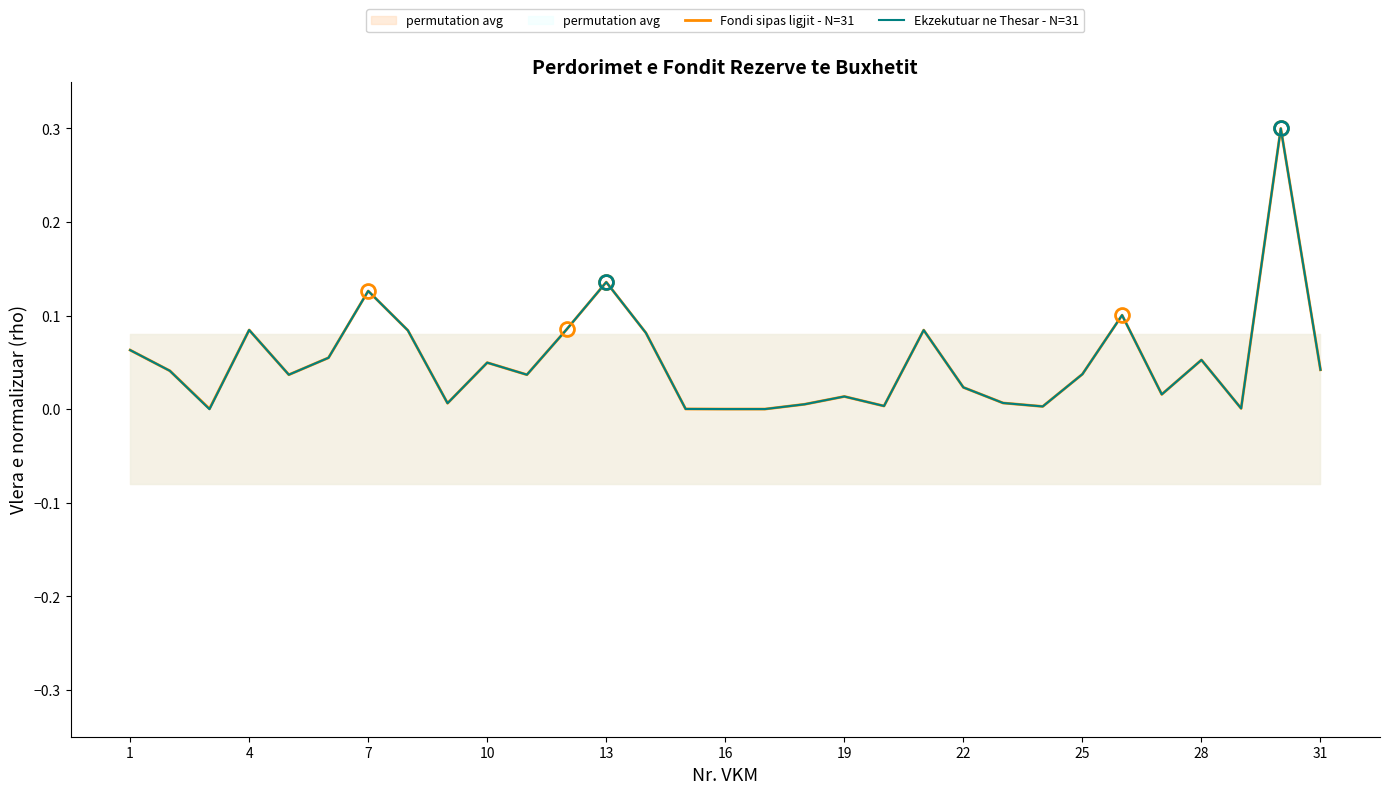

True or false: Ekzekutuar ne Thesar - N=31 has more than 2 interior local peaks.

True